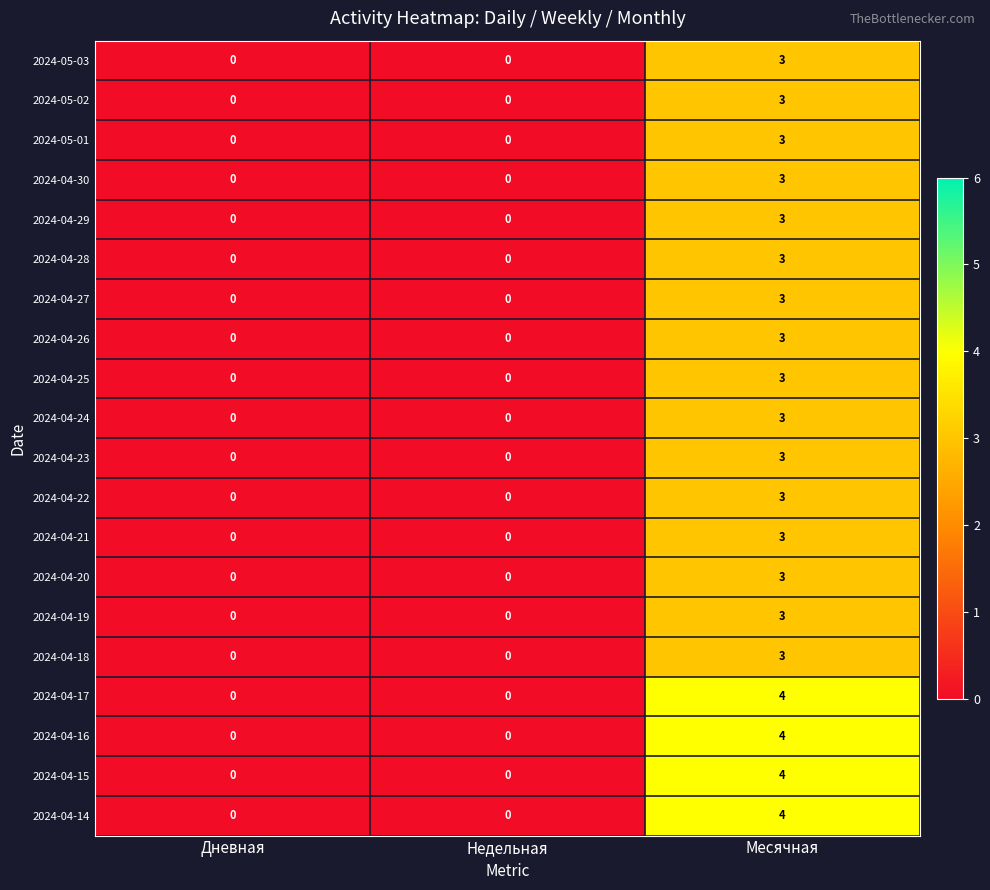

At which category is the sum across all series the highest?

Месячная